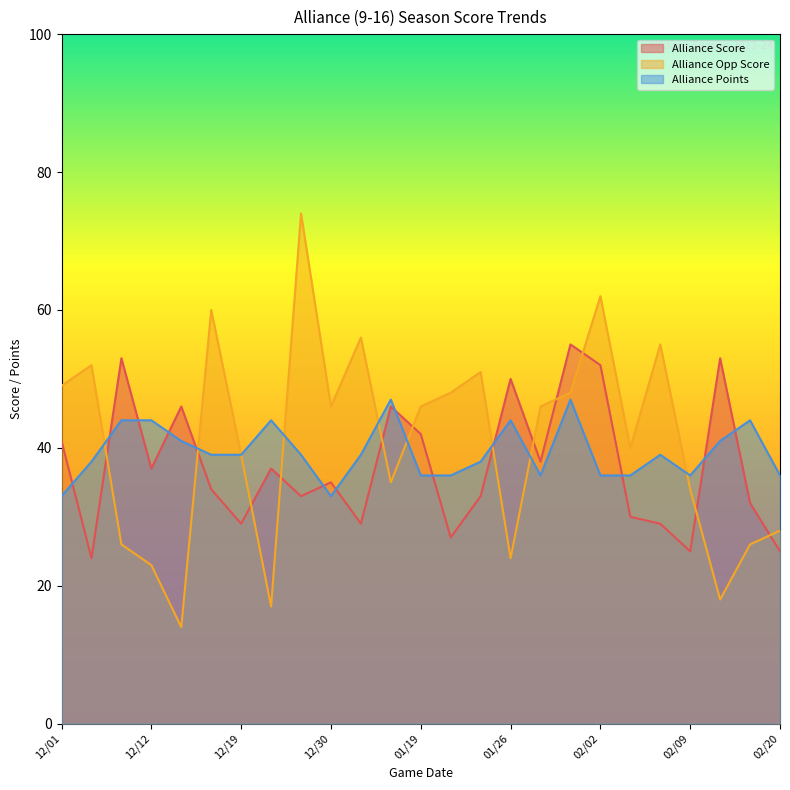

Rank the series by their average value, from lowest to highest.

Alliance Score, Alliance Points, Alliance Opp Score